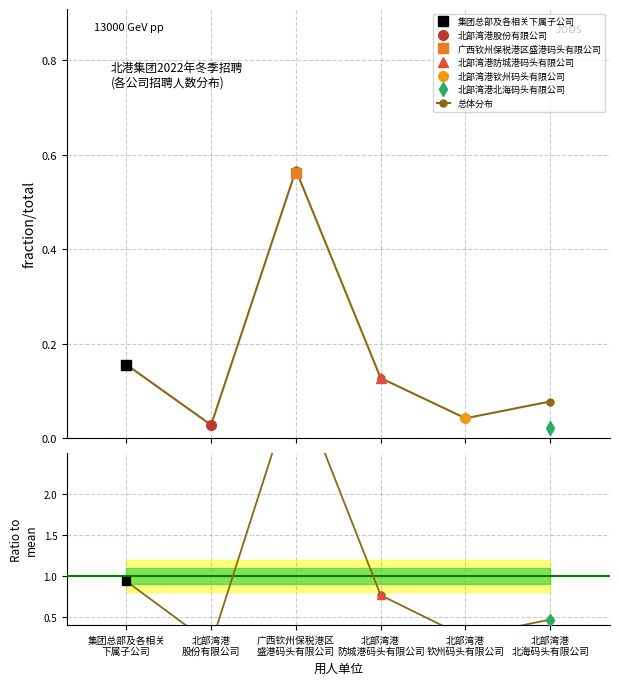

Which has a higher value, 北部湾港
防城港码头有限公司 or 广西钦州保税港区
盛港码头有限公司?

广西钦州保税港区
盛港码头有限公司